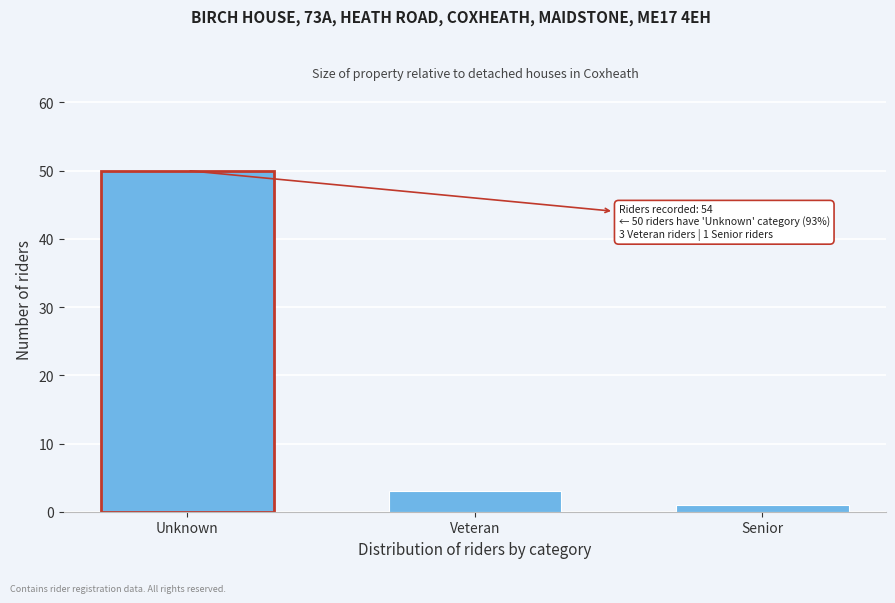

Reading right to left, list all the values displayed in this chart.

Senior=1	Veteran=3	Unknown=50